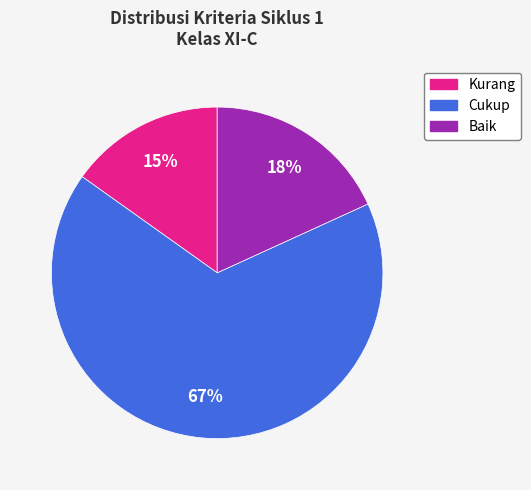

Count the number of slices in the pie.

3